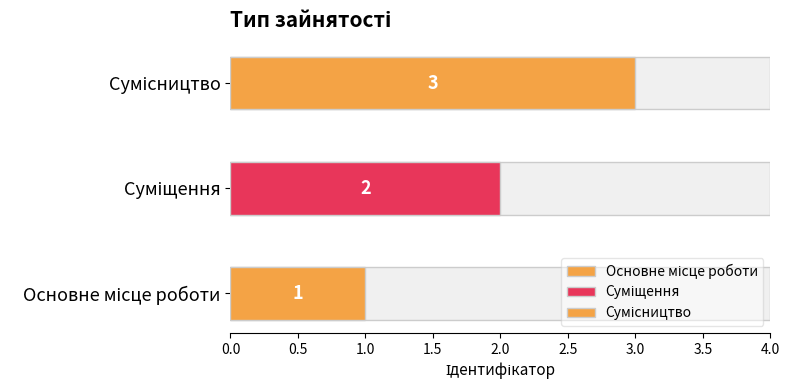

What is the minimum value shown in the chart?

1